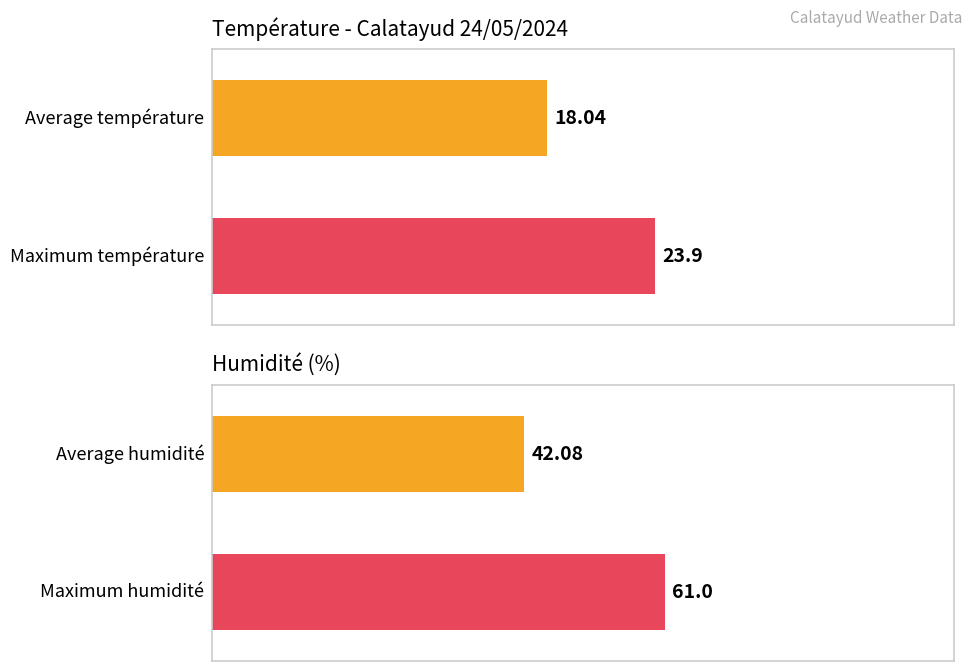

What is the greatest value displayed?

61.0